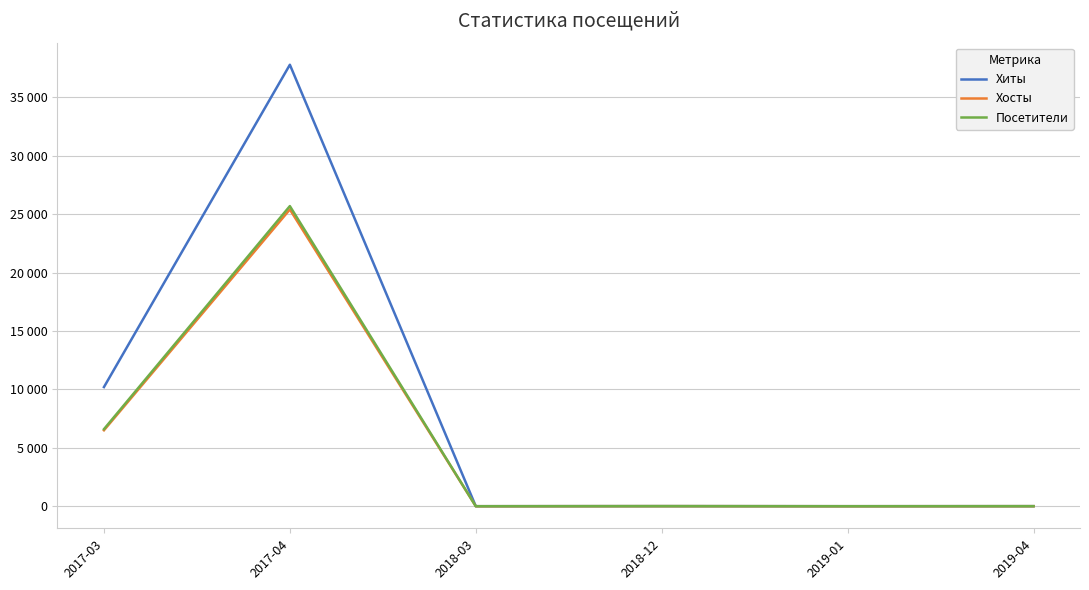

Reading left to right, list all the values displayed in this chart.

Хиты: 10200	37789	2	8	2	5
Хосты: 6501	25403	1	8	1	5
Посетители: 6598	25691	1	8	1	5